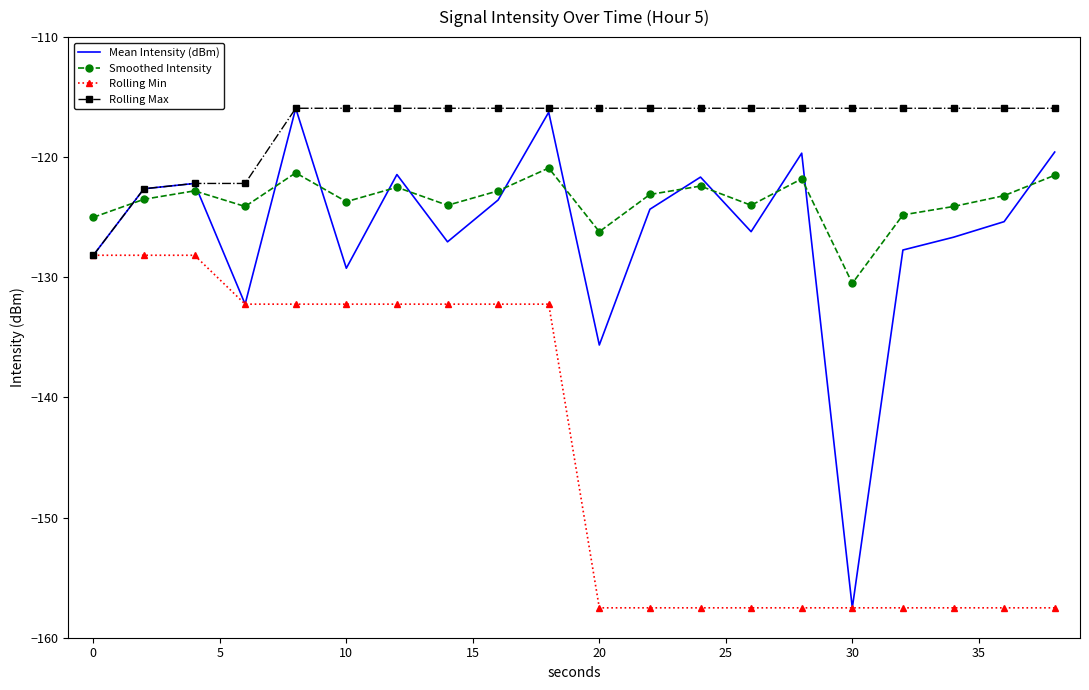

Which series has the widest spread of values?

Mean Intensity (dBm)